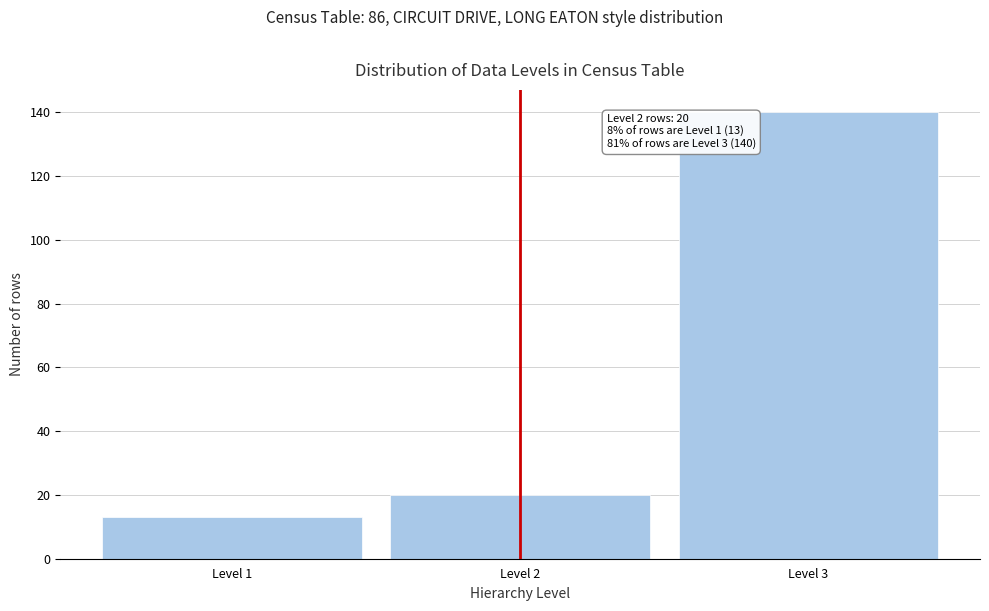

Reading left to right, what are all the values shown in this chart?

Level 1=13	Level 2=20	Level 3=140